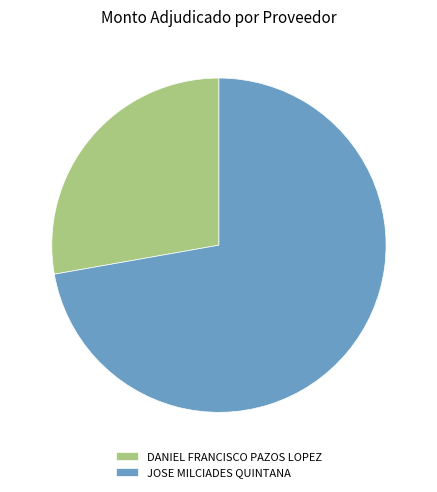

Rank the categories by value from lowest to highest.

DANIEL FRANCISCO PAZOS LOPEZ, JOSE MILCIADES QUINTANA